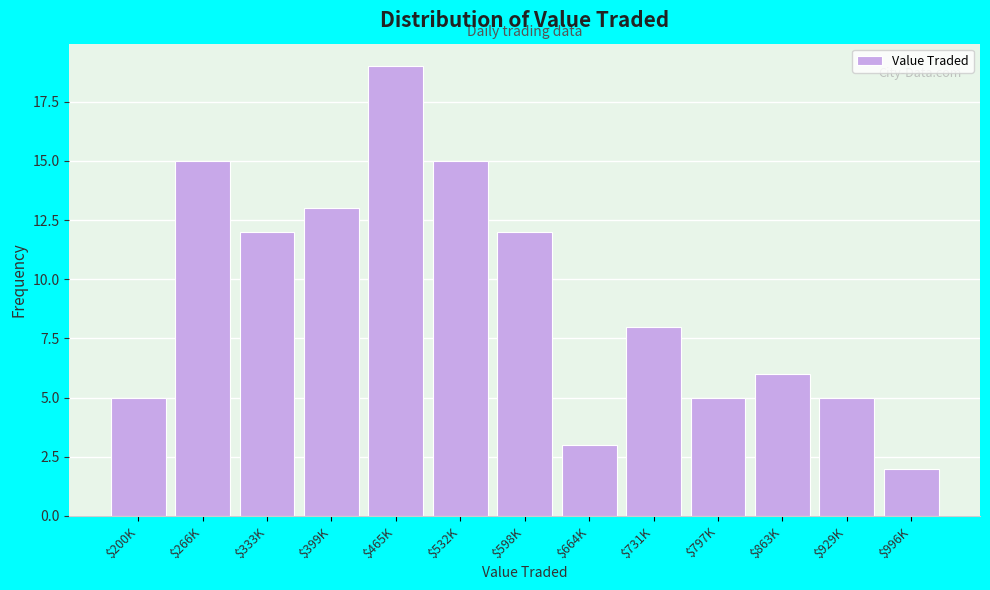

Reading right to left, transcribe all the data shown in this chart.

2	5	6	5	8	3	12	15	19	13	12	15	5